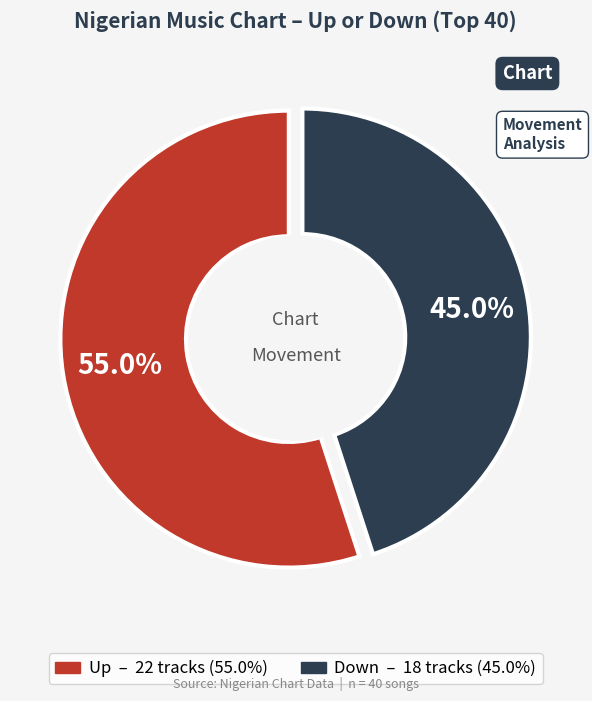

Is there any slice that represents more than half of the pie?

Yes